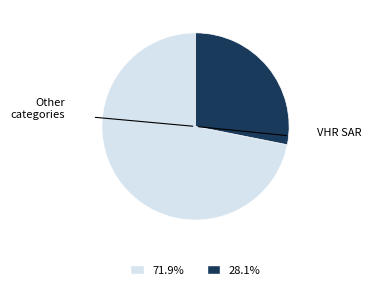

Does any single category account for the majority?

Yes